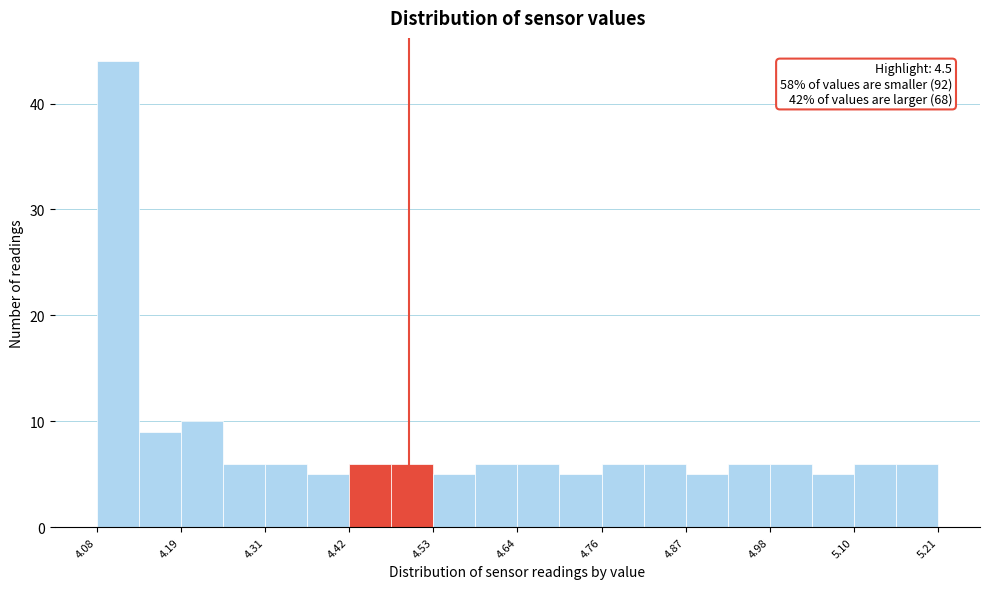

Read against the x-axis, roughly where is the centre of the tallest bar?

4.10